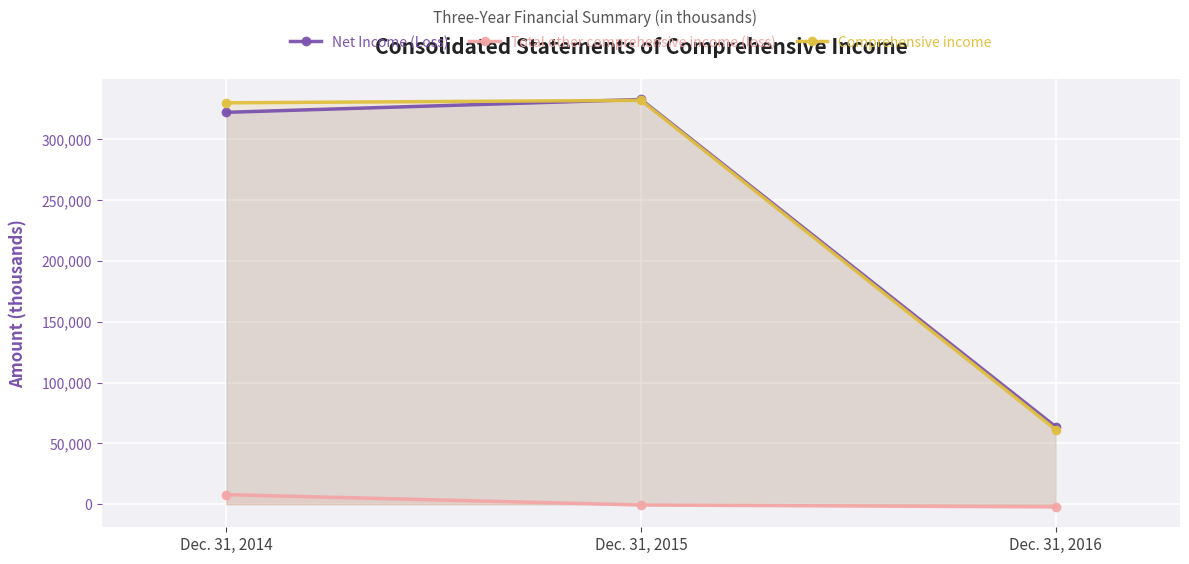

Where does the Net Income (Loss) series first go above 322244?

Dec. 31, 2015